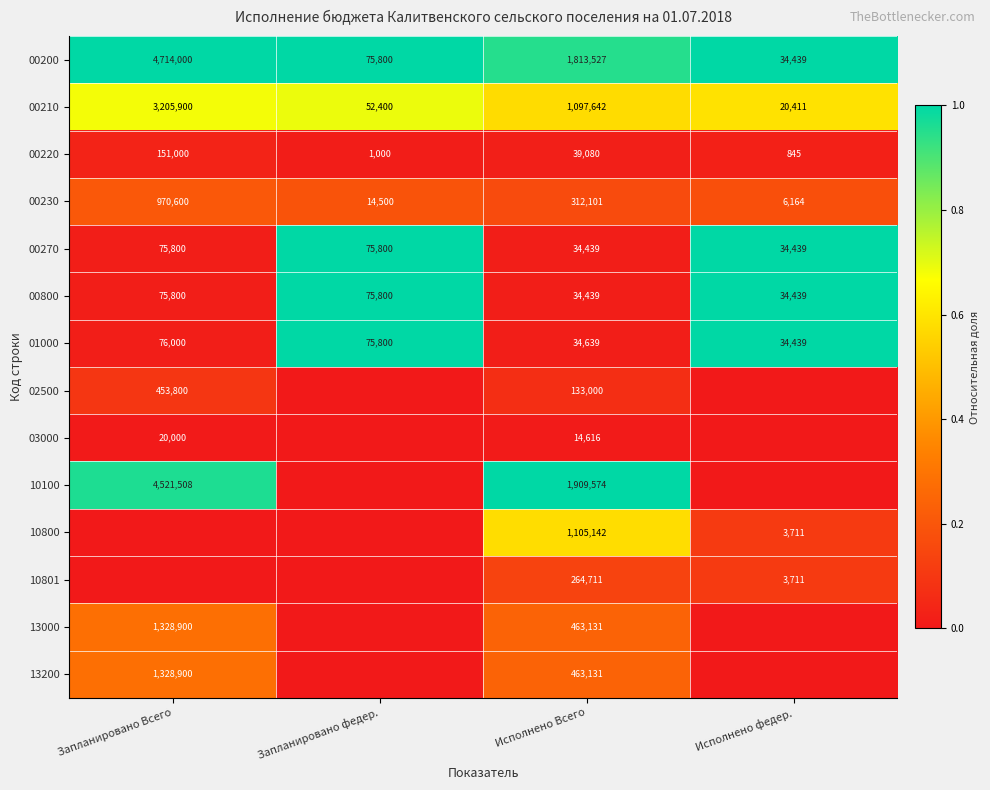

Count the 00270 values in the range 34439 to 75800.

4